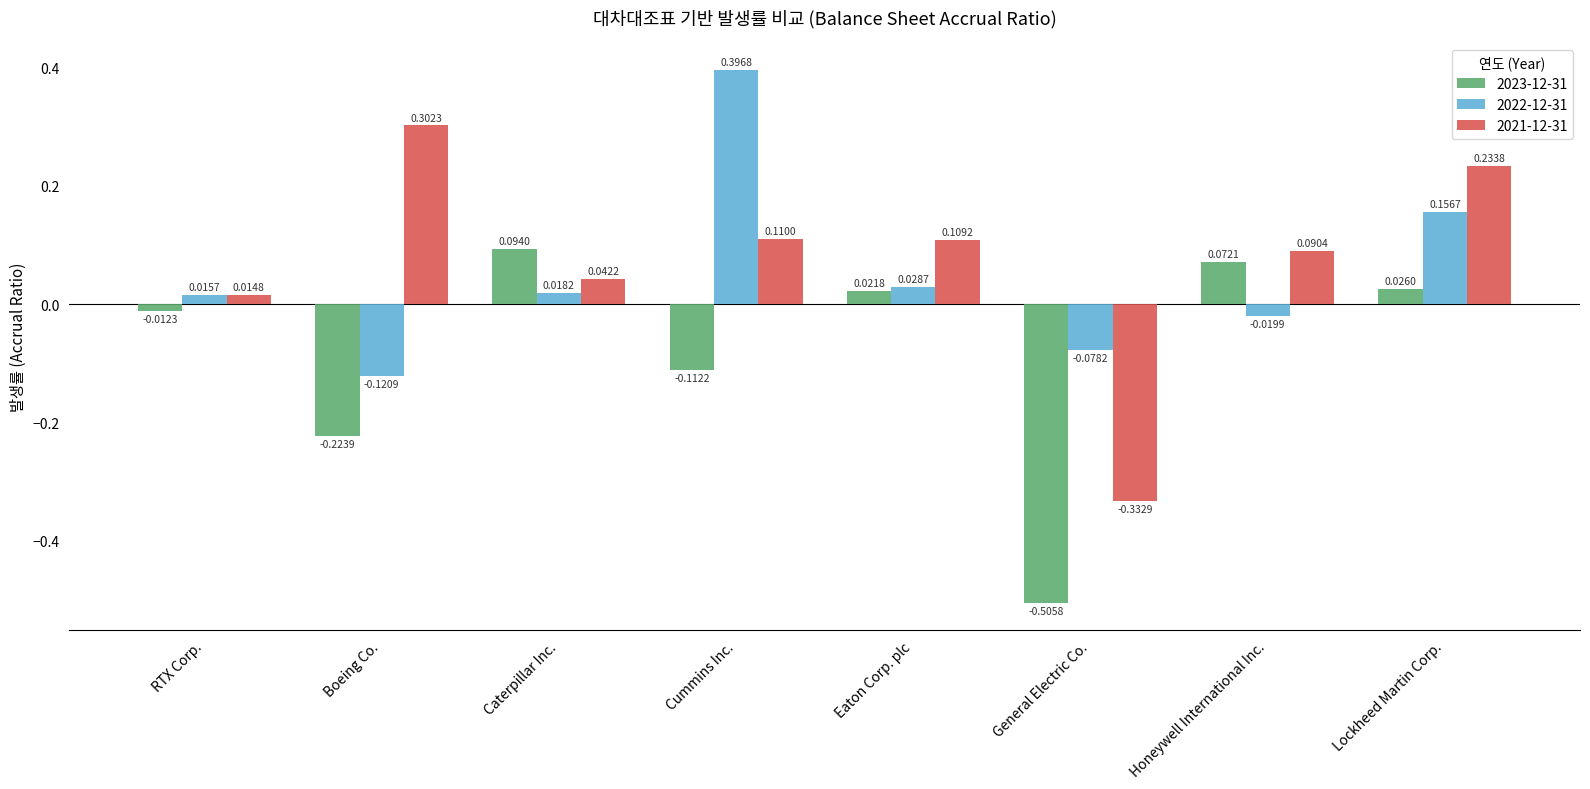

Which series has the largest total across all categories?

2021-12-31